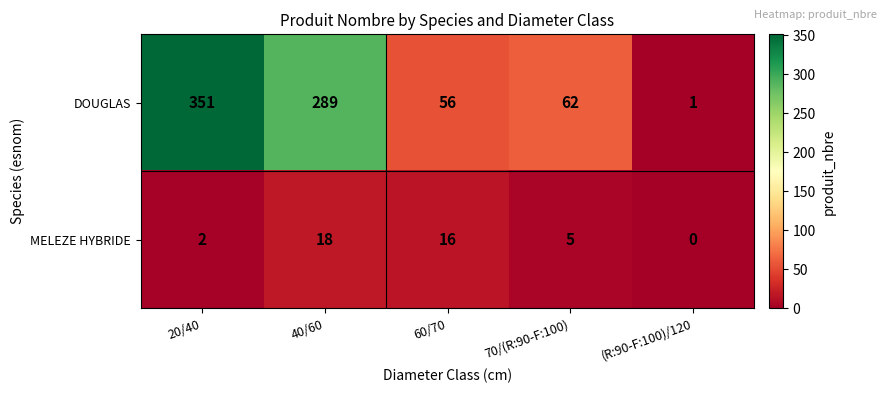

What is the sum of the MELEZE HYBRIDE values at 20/40 and 60/70?

18